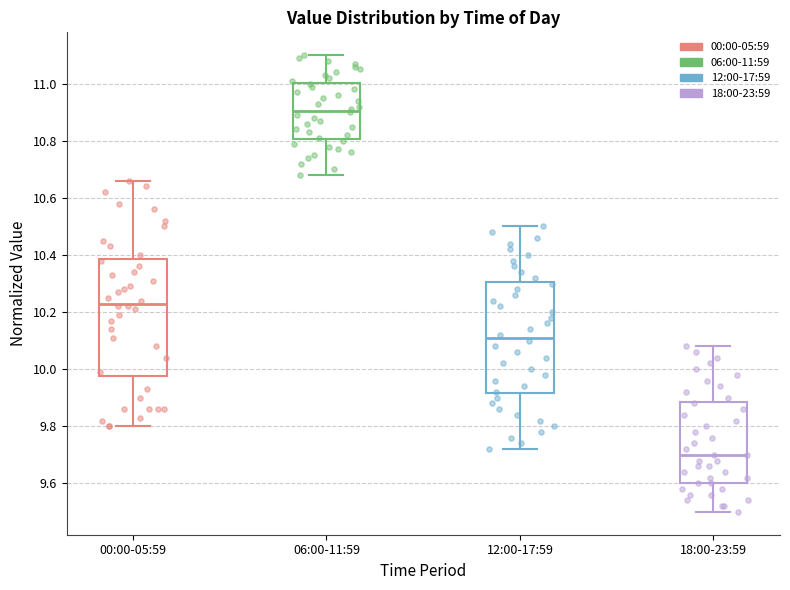

Which box has the lowest median line?

18:00-23:59